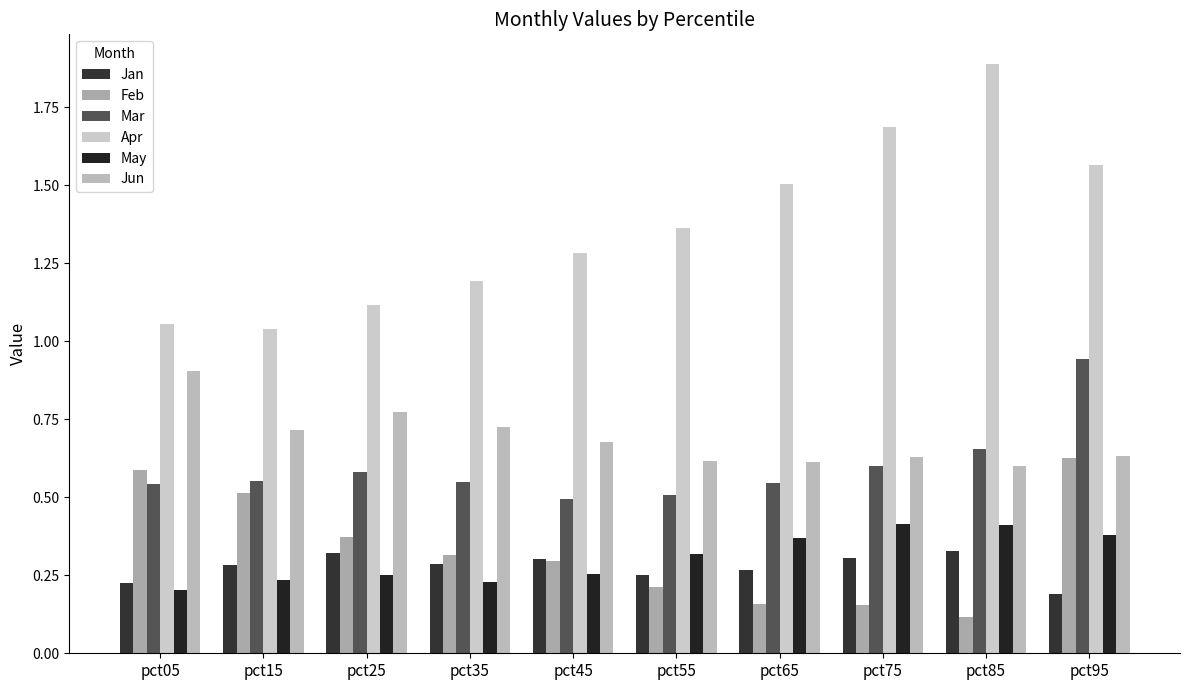

What is the smallest value displayed?

0.1